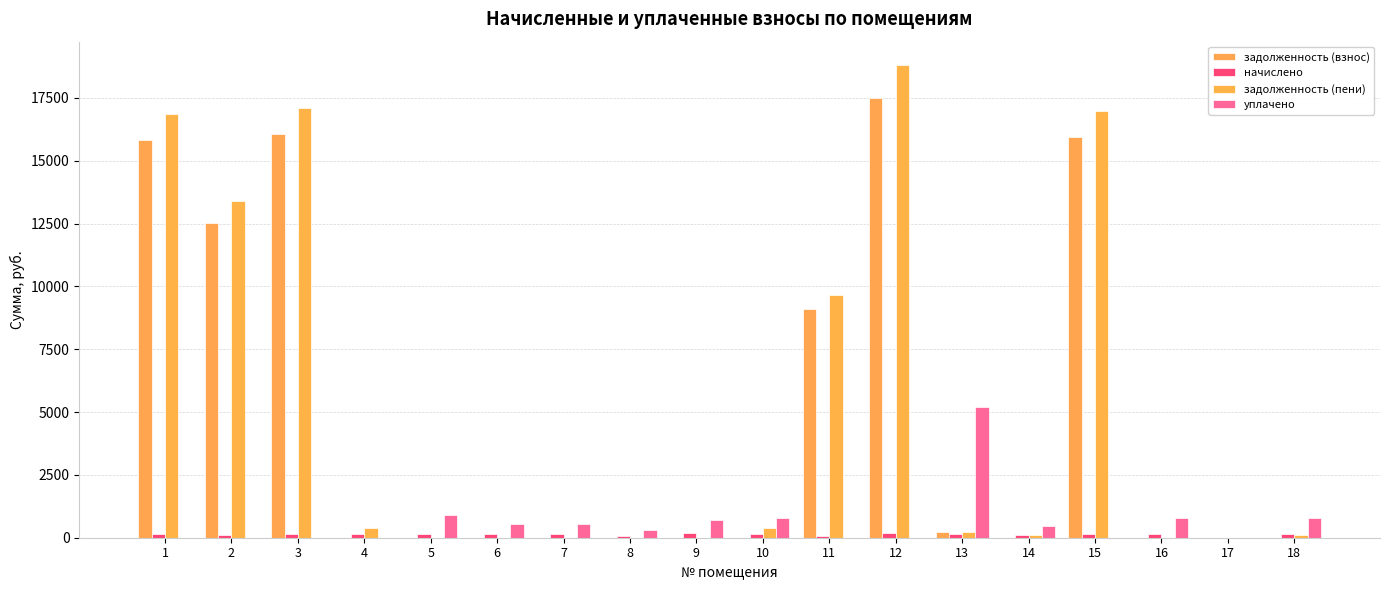

Reading left to right, transcribe all the data shown in this chart.

задолженность (взнос): 1=15826.2	2=12534.6	3=16068.9	4=0.0	5=0.0	6=0.0	7=0.0	8=0.0	9=0.0	10=0.0	11=9088.6	12=17513.6	13=242.7	14=0.0	15=15931.4	16=0.0	17=0.0	18=0.0
начислено: 1=144.1	2=124.2	3=152.9	4=146.7	5=135.8	6=144.6	7=144.6	8=82.6	9=195.2	10=145.5	11=82.6	12=190.7	13=146.6	14=126.2	15=145.3	16=150.8	17=0.0	18=144.7
задолженность (пени): 1=16852.2	2=13396.3	3=17114.1	4=406.2	5=0.0	6=0.0	7=0.0	8=0.0	9=0.0	10=382.3	11=9677.9	12=18801.5	13=242.7	14=126.6	15=16964.3	16=0.0	17=0.0	18=118.6
уплачено: 1=0.0	2=0.0	3=0.0	4=0.0	5=913.5	6=528.9	7=528.8	8=298.6	9=693.8	10=791.0	11=0.0	12=0.0	13=5200.3	14=456.3	15=0.0	16=802.9	17=0.0	18=789.8